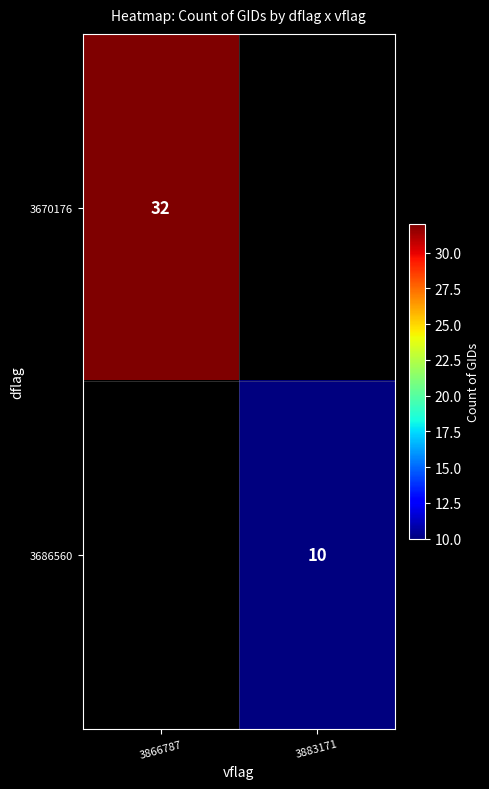

True or false: 3686560 has a value of 10 at 3883171.

True